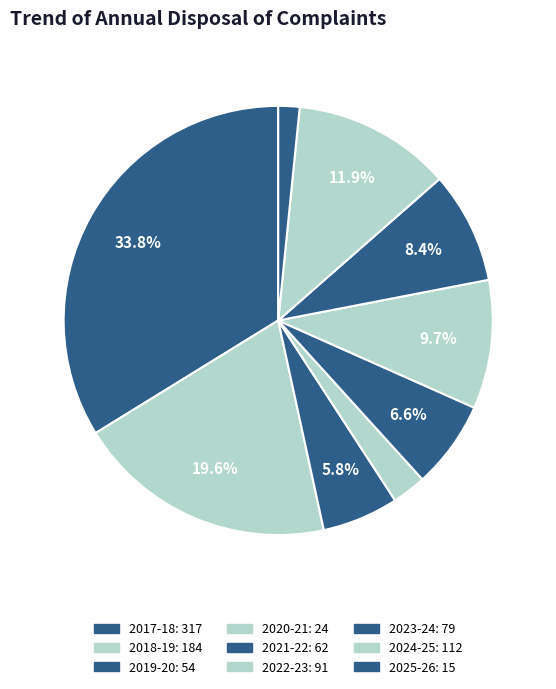

Count the number of slices in the pie.

9